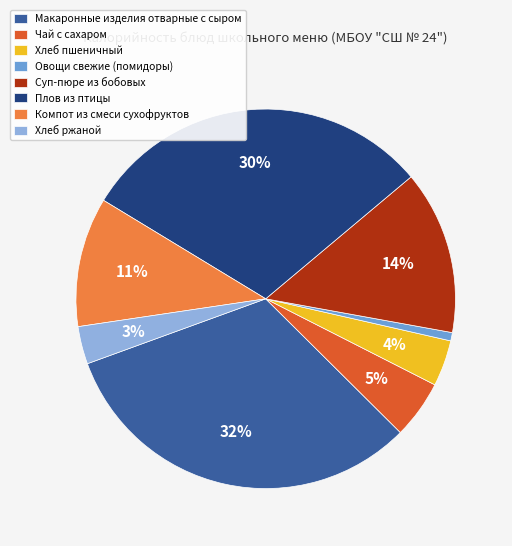

What percentage is the Хлеб пшеничный slice, to the nearest percent?

4%